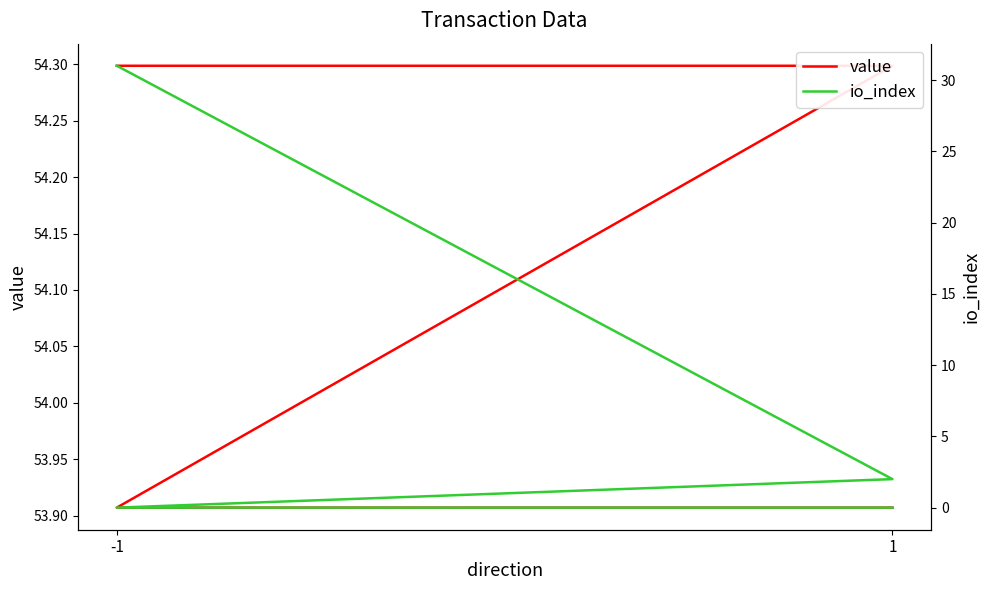

Does the chart have visible grid lines?

No